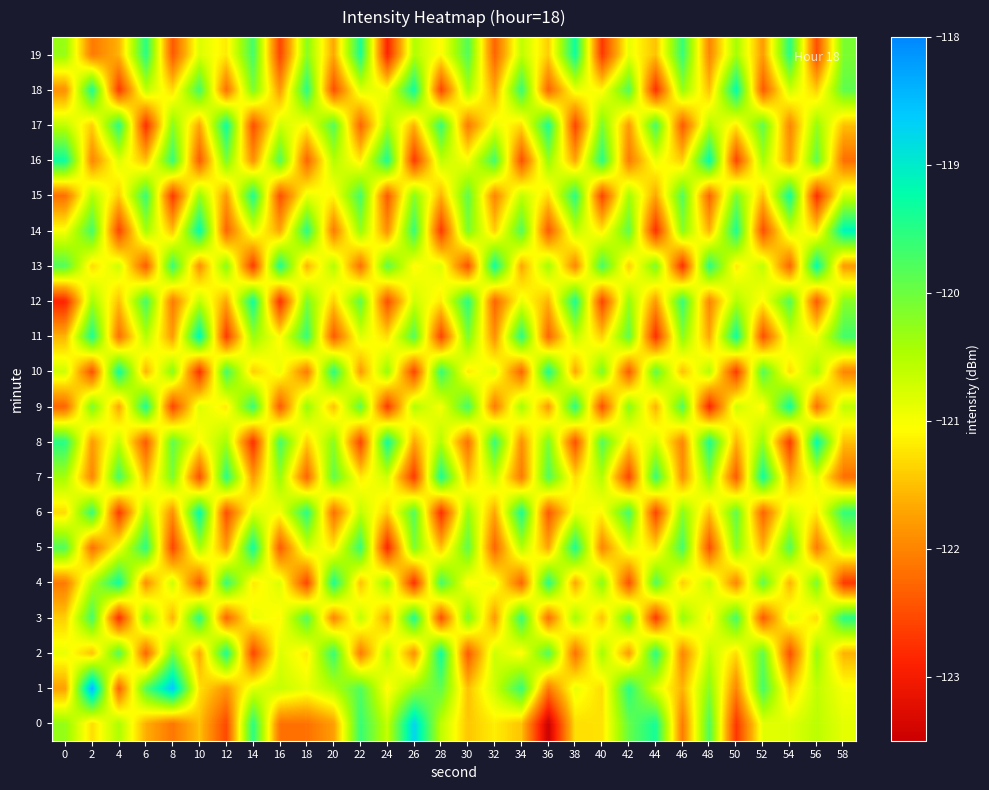

At 48, list the series in order from largest to smallest.

16, 8, 13, 0, 1, 7, 10, 17, 2, 4, 3, 6, 18, 14, 11, 12, 19, 15, 5, 9